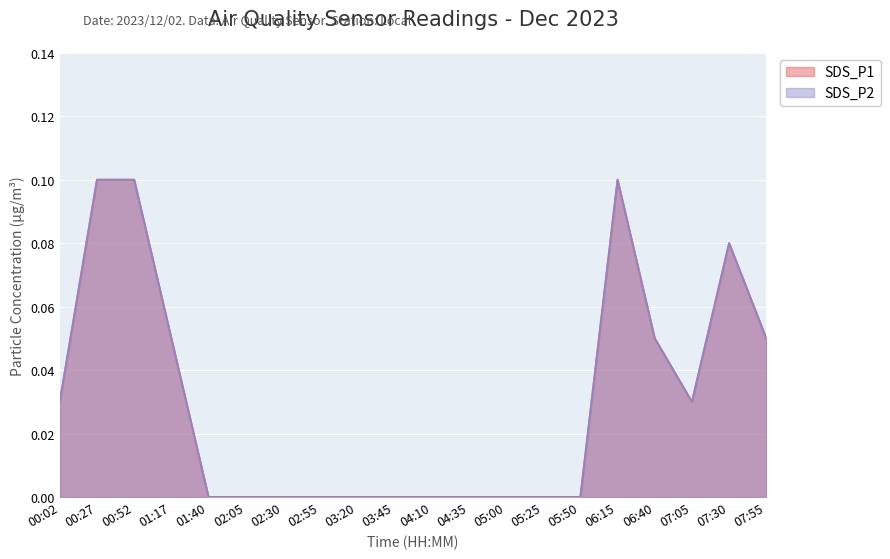

True or false: SDS_P2 and SDS_P1 cross at least once.

False